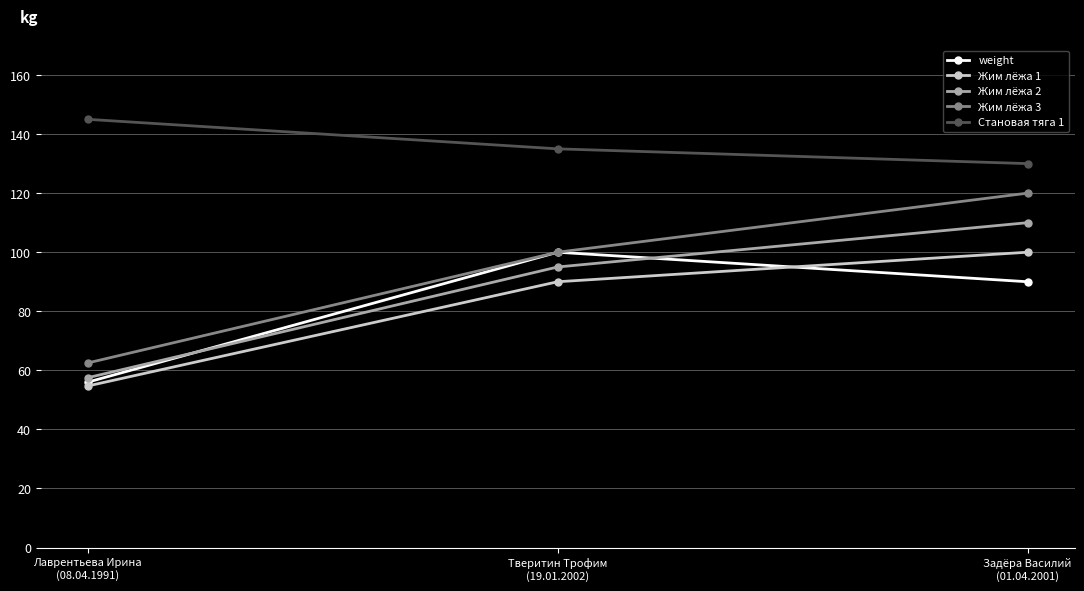

The Жим лёжа 2 series shows 47.9 at Задёра Василий
(01.04.2001). True or false?

False